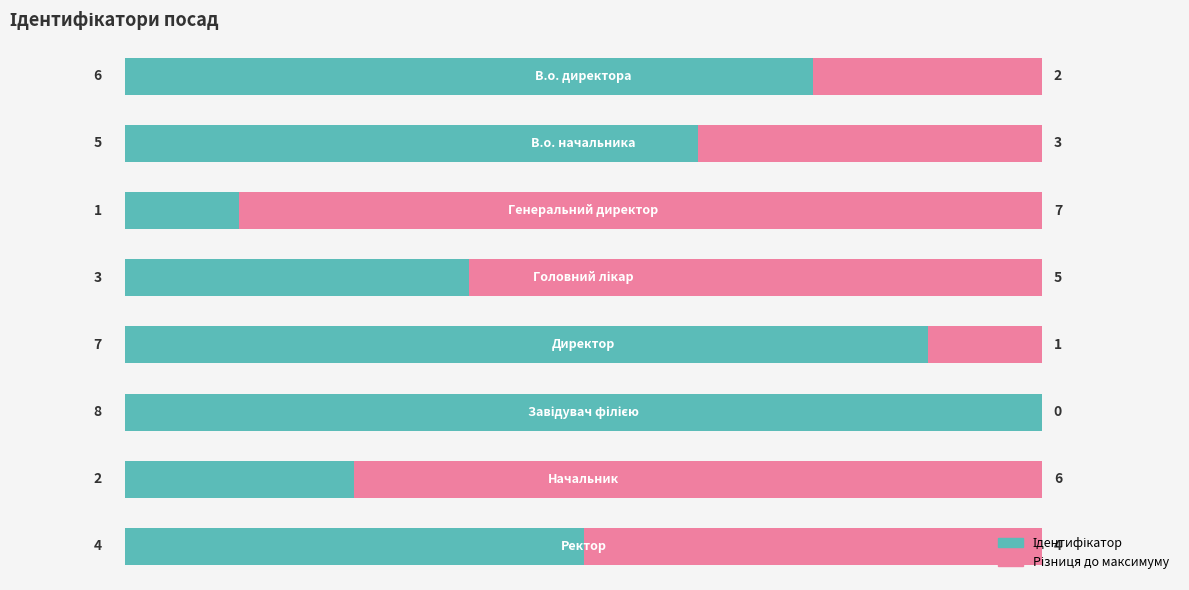

Count the number of categories in the chart.

8